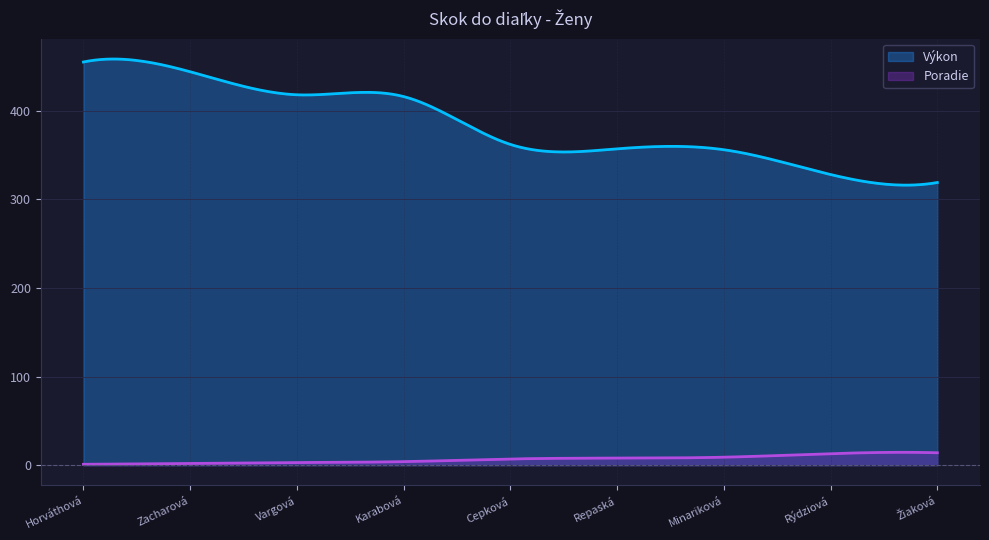

What is the approximate value of Výkon at Zacharová, to the nearest 50?

450